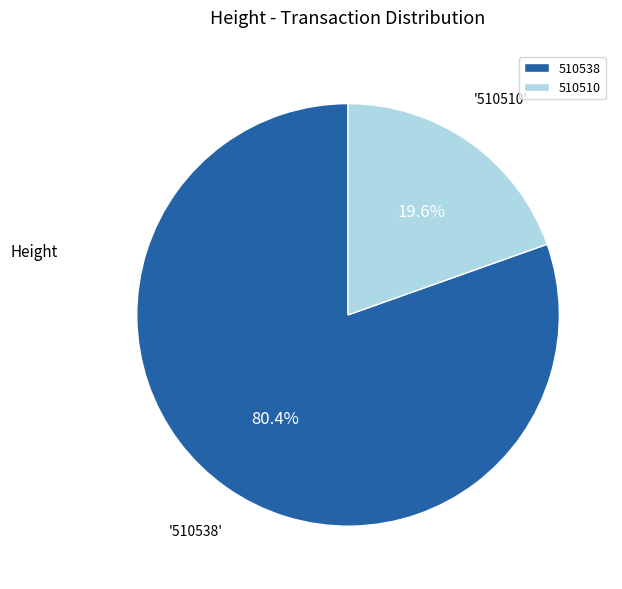

Which category accounts for the majority?

510538